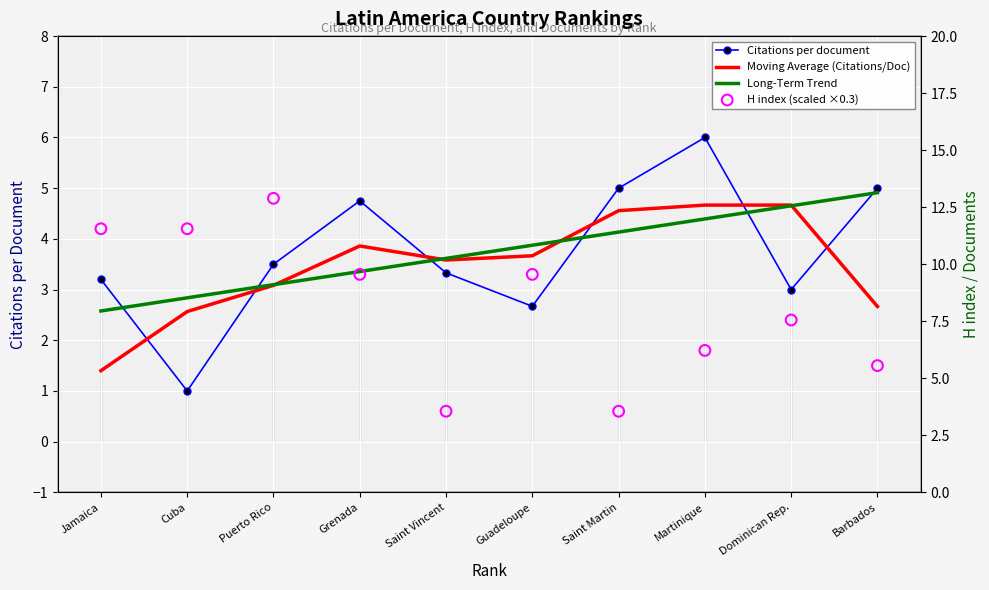

Which series has the largest total across all categories?

Citations per document